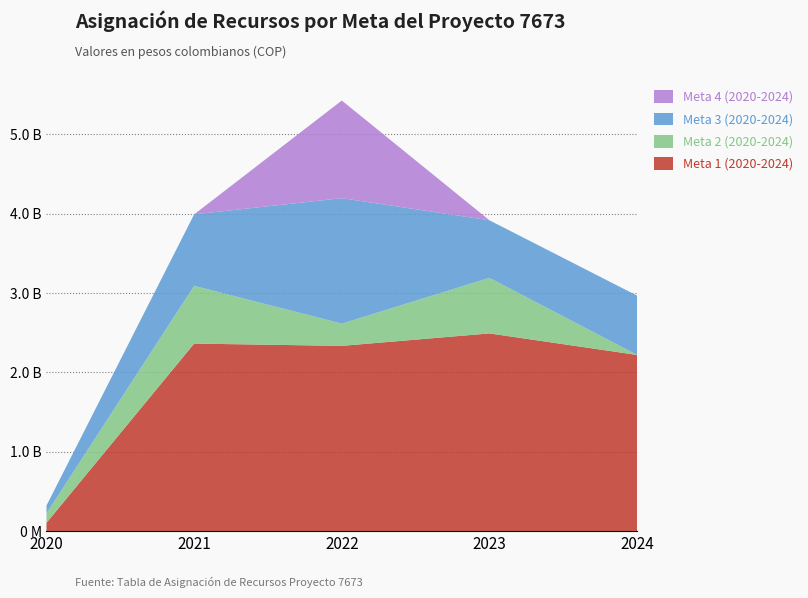

Reading left to right, transcribe all the data shown in this chart.

Meta 1 (2020-2024): 2020=104564466	2021=2363000000	2022=2334220914	2023=2491086000	2024=2219930000
Meta 2 (2020-2024): 2020=120000000	2021=727850000	2022=280463582	2023=700000000	2024=0
Meta 3 (2020-2024): 2020=97776667	2021=900135000	2022=1580574504	2023=725114000	2024=746870000
Meta 4 (2020-2024): 2020=0	2021=0	2022=1230000000	2023=0	2024=0